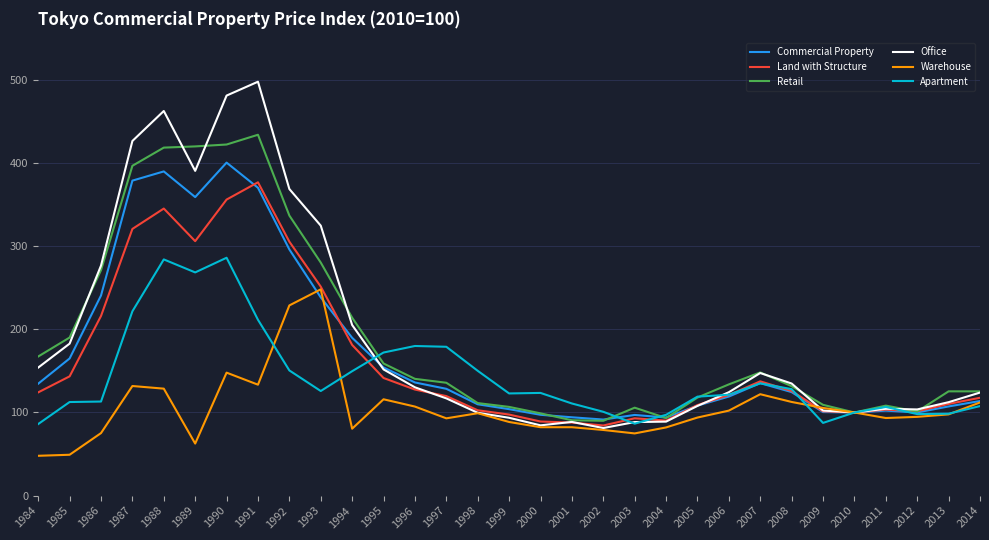

List the series in order of their peak value, lowest first.

Warehouse, Apartment, Land with Structure, Commercial Property, Retail, Office